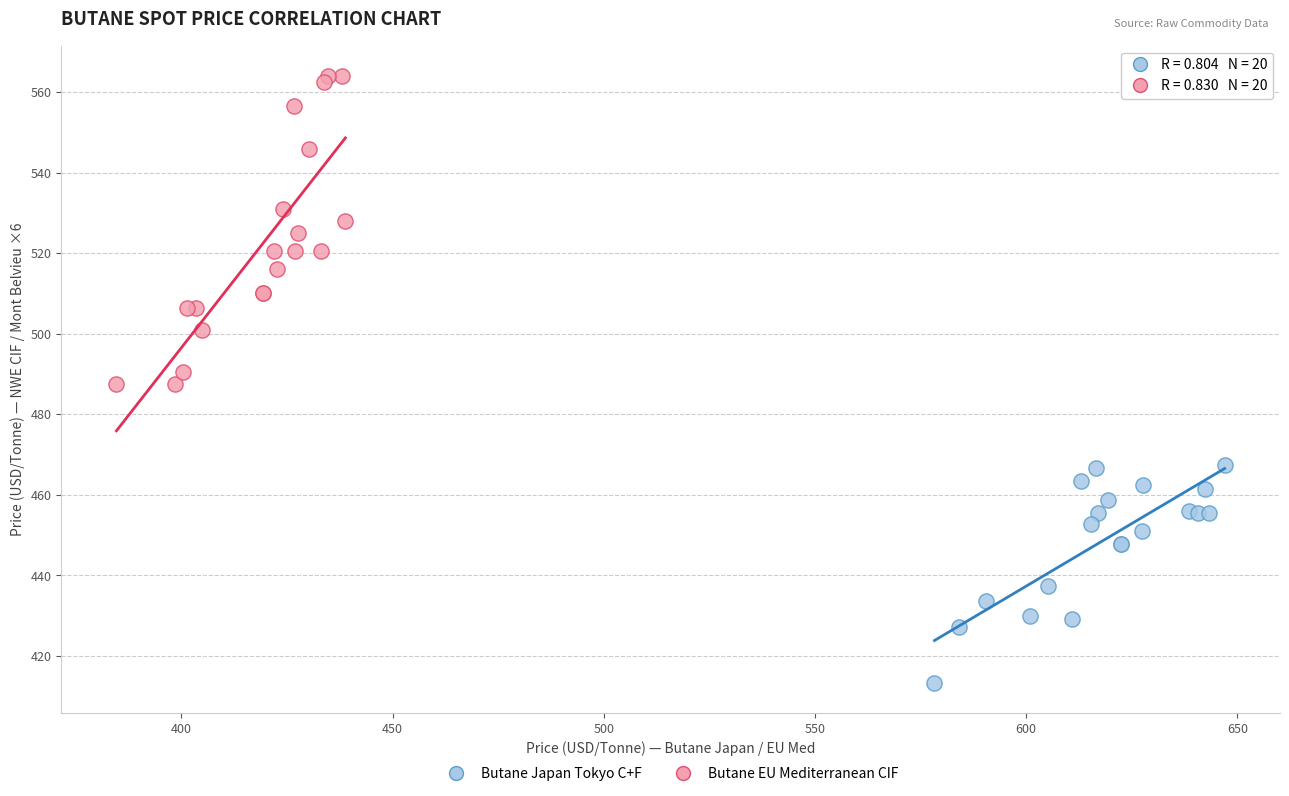

Which series reaches the maximum Y coordinate?

Butane EU Mediterranean CIF